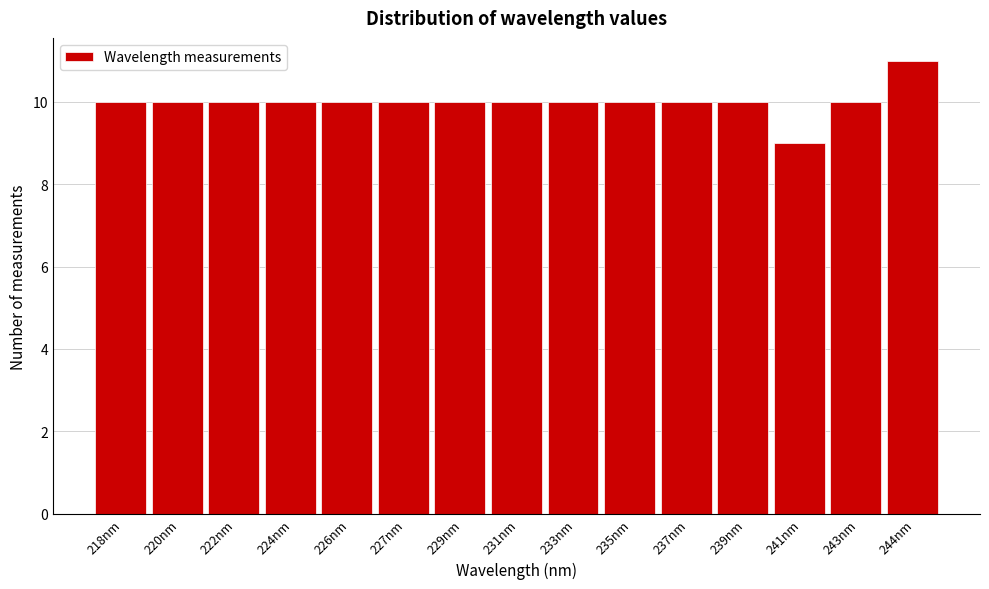

Reading right to left, transcribe all the data shown in this chart.

244nm=11	243nm=10	241nm=9	239nm=10	237nm=10	235nm=10	233nm=10	231nm=10	229nm=10	227nm=10	226nm=10	224nm=10	222nm=10	220nm=10	218nm=10